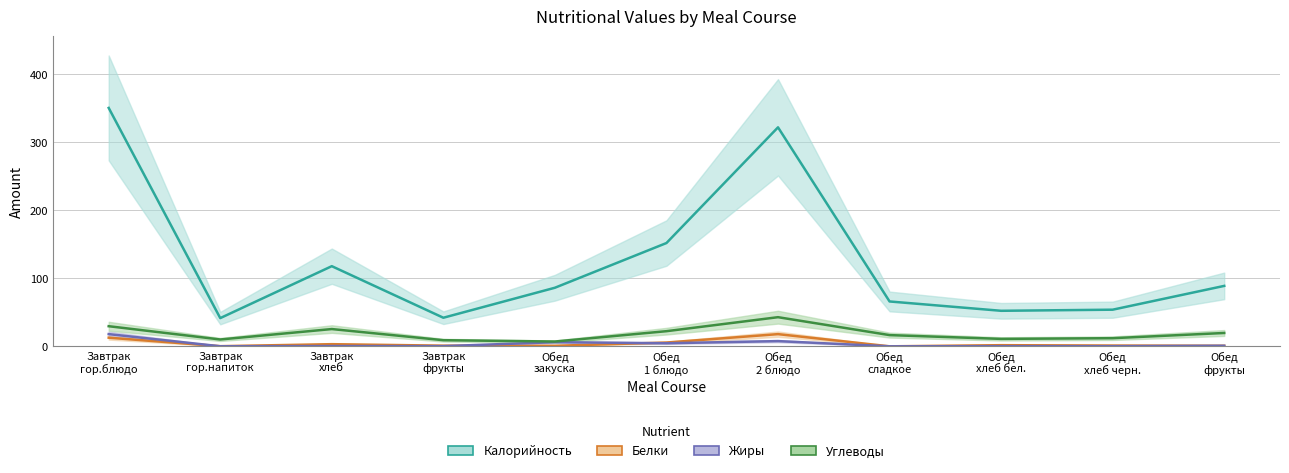

Reading left to right, transcribe all the data shown in this chart.

Калорийность: Завтрак
гор.блюдо=350.3	Завтрак
гор.напиток=41.5	Завтрак
хлеб=117.8	Завтрак
фрукты=42.0	Обед
закуска=86.1	Обед
1 блюдо=151.8	Обед
2 блюдо=321.8	Обед
сладкое=65.9	Обед
хлеб бел.=52.2	Обед
хлеб черн.=53.8	Обед
фрукты=88.8
Белки: Завтрак
гор.блюдо=12.7	Завтрак
гор.напиток=0.2	Завтрак
хлеб=3.2	Завтрак
фрукты=1.0	Обед
закуска=0.8	Обед
1 блюдо=5.5	Обед
2 блюдо=17.9	Обед
сладкое=0.0	Обед
хлеб бел.=1.7	Обед
хлеб черн.=1.1	Обед
фрукты=0.8
Жиры: Завтрак
гор.блюдо=17.9	Завтрак
гор.напиток=0.1	Завтрак
хлеб=0.4	Завтрак
фрукты=0.2	Обед
закуска=6.1	Обед
1 блюдо=4.5	Обед
2 блюдо=7.7	Обед
сладкое=0.0	Обед
хлеб бел.=0.2	Обед
хлеб черн.=0.2	Обед
фрукты=0.8
Углеводы: Завтрак
гор.блюдо=29.6	Завтрак
гор.напиток=10.0	Завтрак
хлеб=25.4	Завтрак
фрукты=9.0	Обед
закуска=7.0	Обед
1 блюдо=22.2	Обед
2 блюдо=42.8	Обед
сладкое=16.5	Обед
хлеб бел.=10.9	Обед
хлеб черн.=12.0	Обед
фрукты=19.6